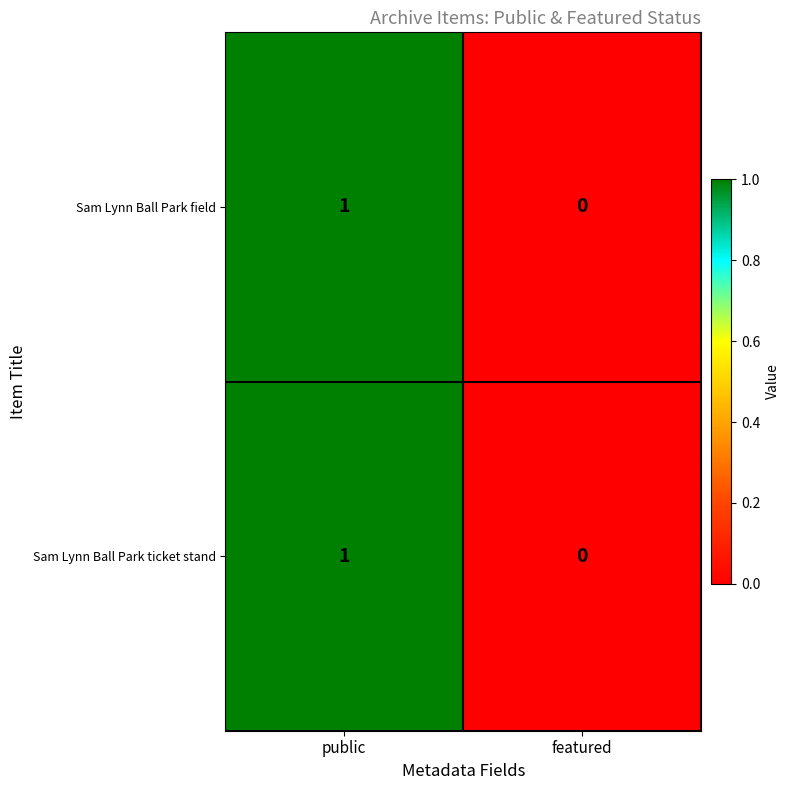

How many values in the Sam Lynn Ball Park field series are below 1?

1